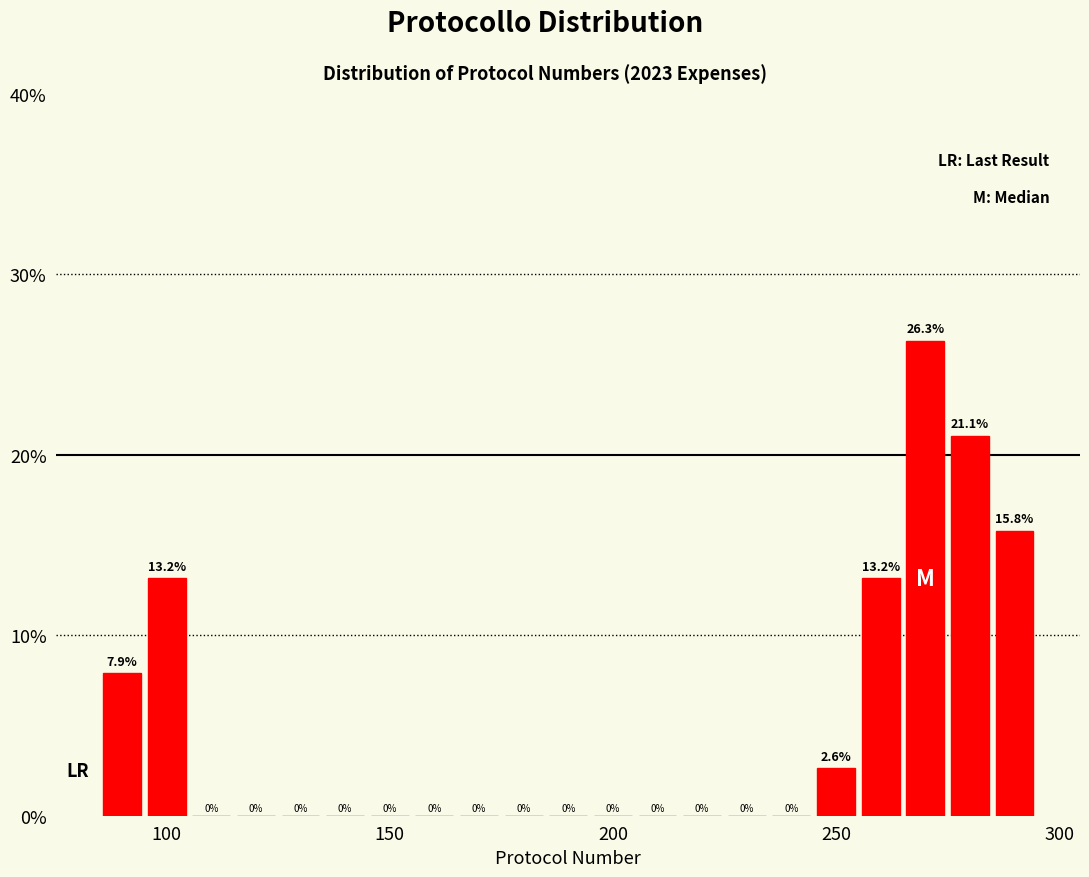

Read against the x-axis, roughly where is the centre of the tallest bar?

270